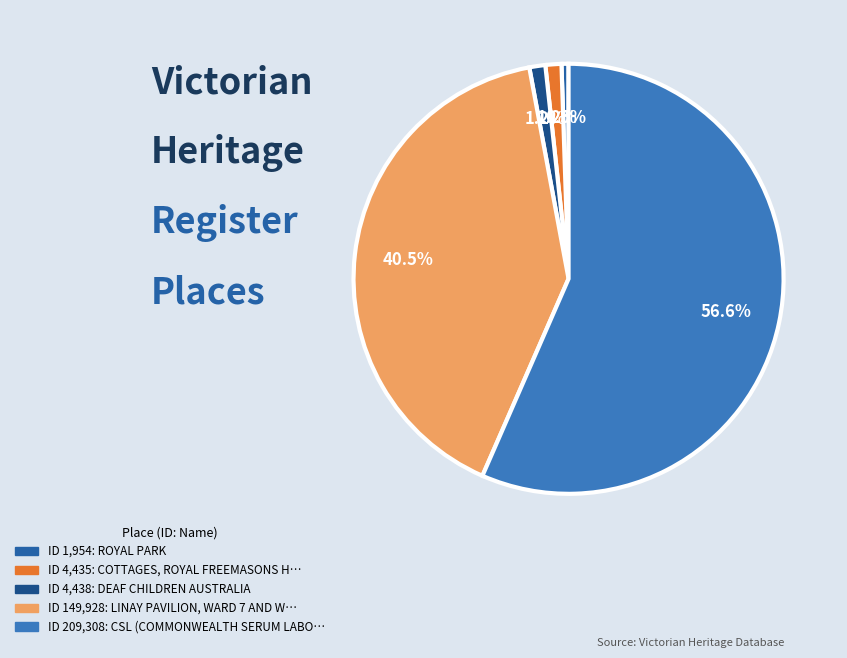

Rank the categories by value from highest to lowest.

CSL (COMMONWEALTH SERUM LABORATORIES), LINAY PAVILION, WARD 7 AND WARD 9, DEAF CHILDREN AUSTRALIA, COTTAGES, ROYAL FREEMASONS HOMES, ROYAL PARK